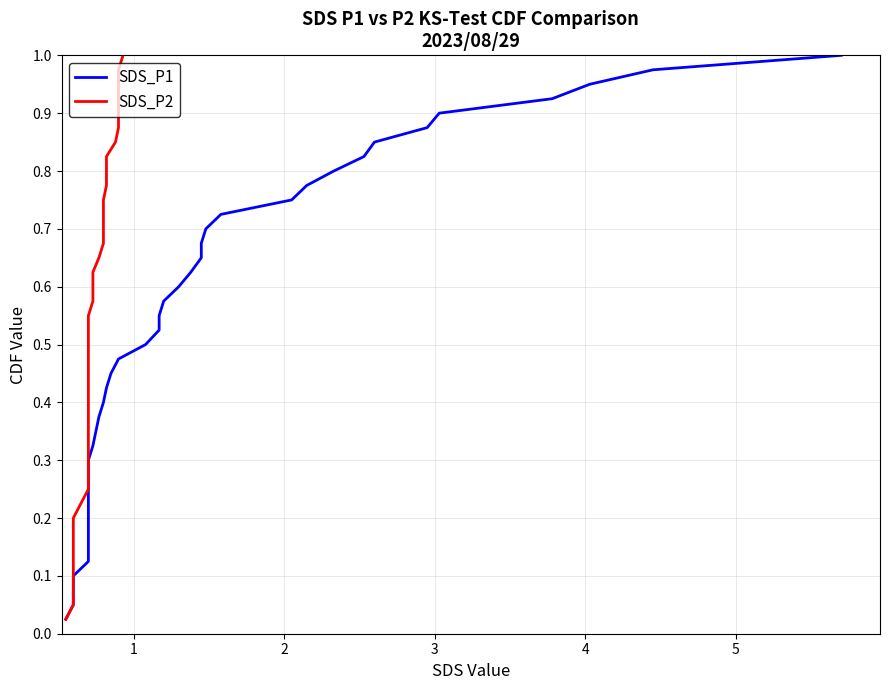

How many categories are shown in the chart?

40